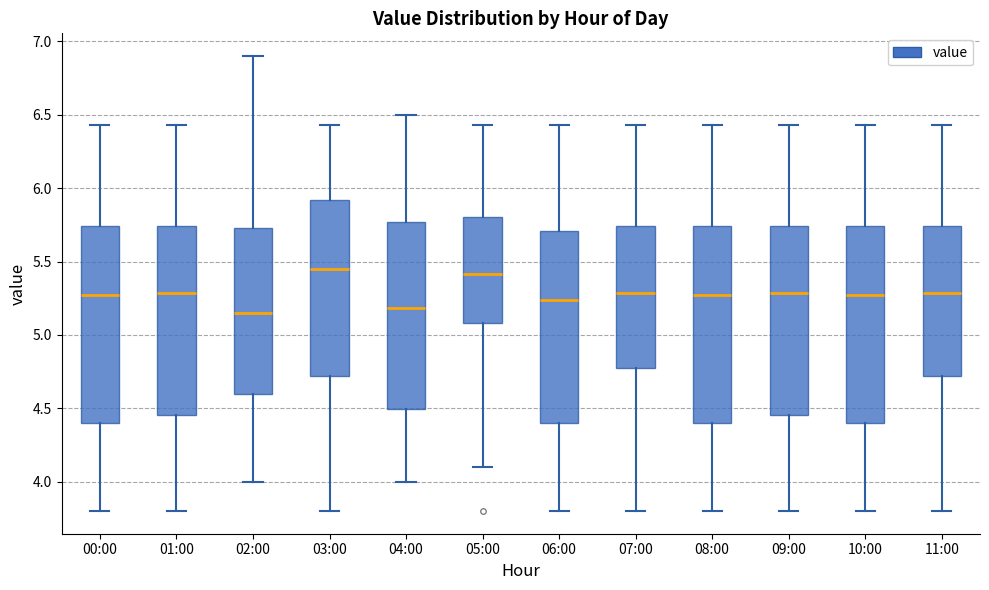

Reading left to right, transcribe this box plot: for each box, give where its median line is, the range the box spans, and where its two whiskers end, as read against the y-axis. The values are not printed on the chart, so give them approximately, as read against the axis.

00:00: median 5.25, box 4.40 to 5.75, whiskers 3.80 to 6.45
01:00: median 5.30, box 4.45 to 5.75, whiskers 3.80 to 6.45
02:00: median 5.15, box 4.60 to 5.75, whiskers 4.00 to 6.90
03:00: median 5.45, box 4.70 to 5.90, whiskers 3.80 to 6.45
04:00: median 5.20, box 4.50 to 5.75, whiskers 4.00 to 6.50
05:00: median 5.40, box 5.10 to 5.80, whiskers 4.10 to 6.45
06:00: median 5.25, box 4.40 to 5.70, whiskers 3.80 to 6.45
07:00: median 5.30, box 4.80 to 5.75, whiskers 3.80 to 6.45
08:00: median 5.25, box 4.40 to 5.75, whiskers 3.80 to 6.45
09:00: median 5.30, box 4.45 to 5.75, whiskers 3.80 to 6.45
10:00: median 5.25, box 4.40 to 5.75, whiskers 3.80 to 6.45
11:00: median 5.30, box 4.70 to 5.75, whiskers 3.80 to 6.45